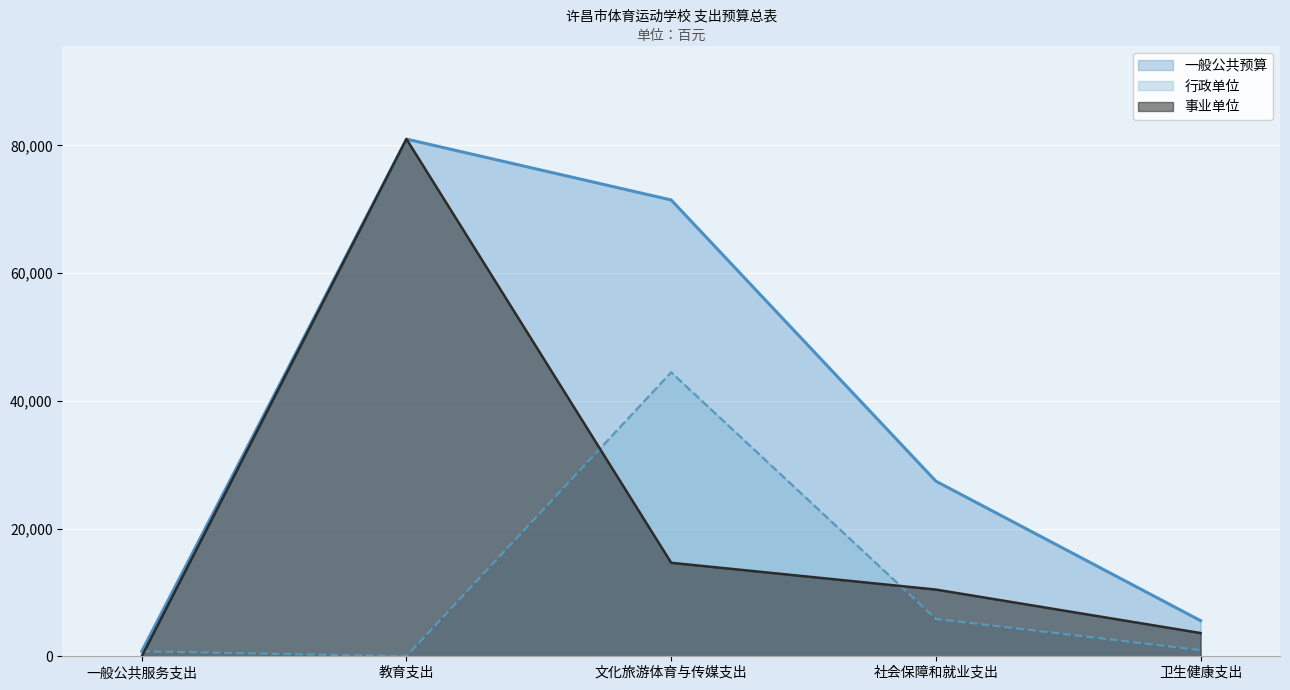

What is the sum of all 行政单位 values?

52071